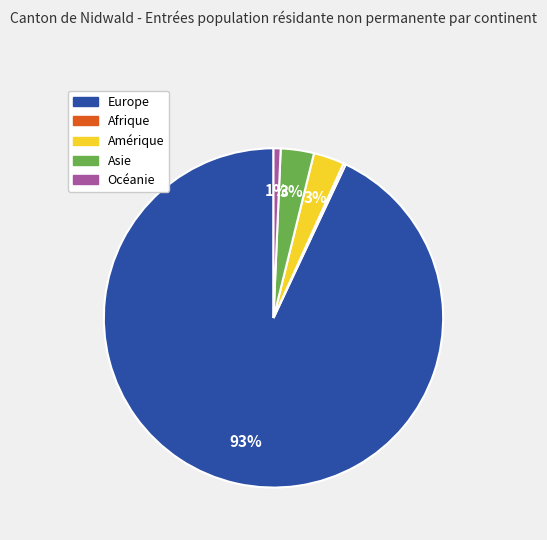

Which slice is the largest?

Europe